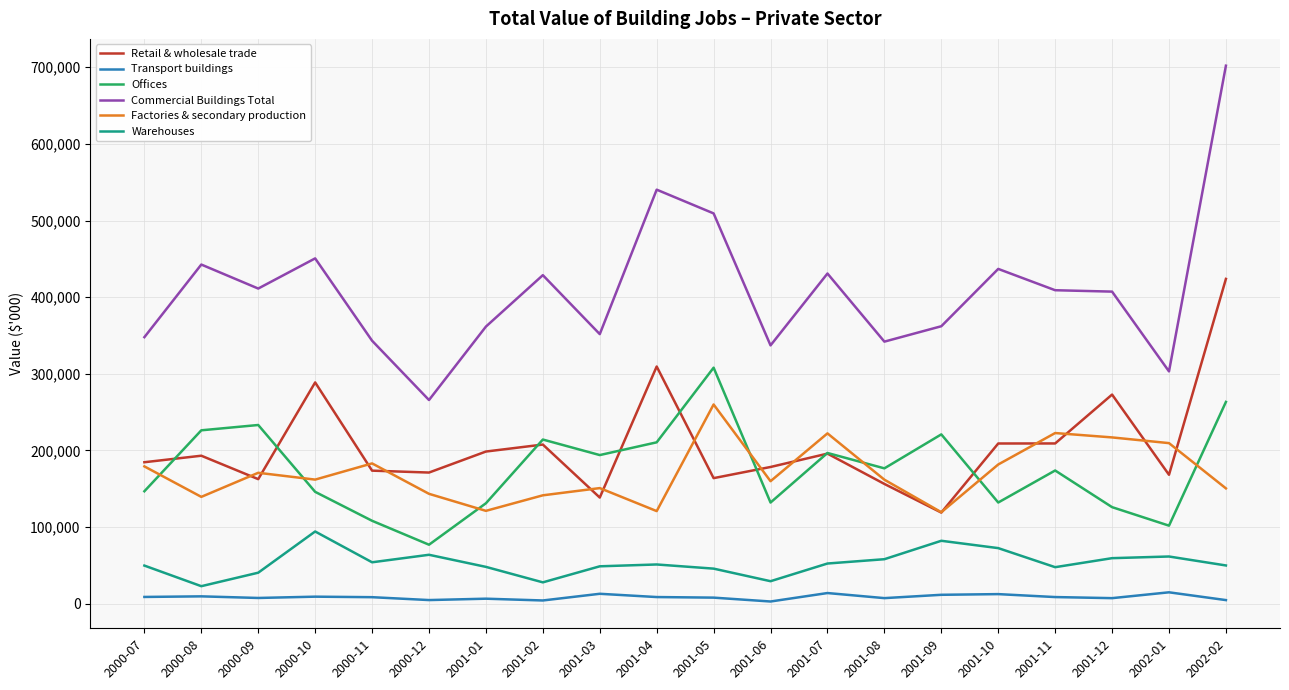

What are all the series names shown in the legend?

Retail & wholesale trade, Transport buildings, Offices, Commercial Buildings Total, Factories & secondary production, Warehouses